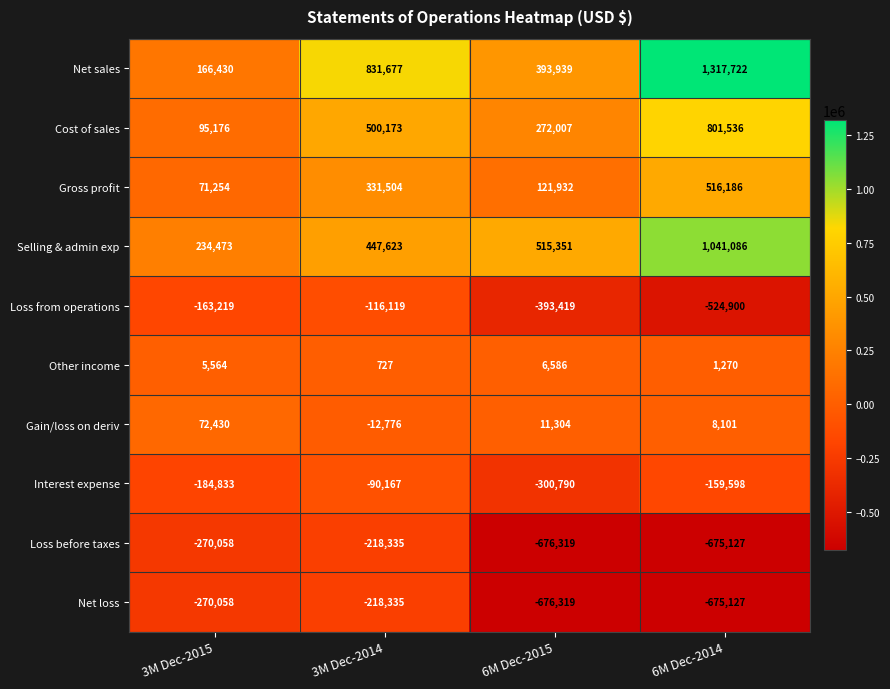

How many series are shown in this chart?

10